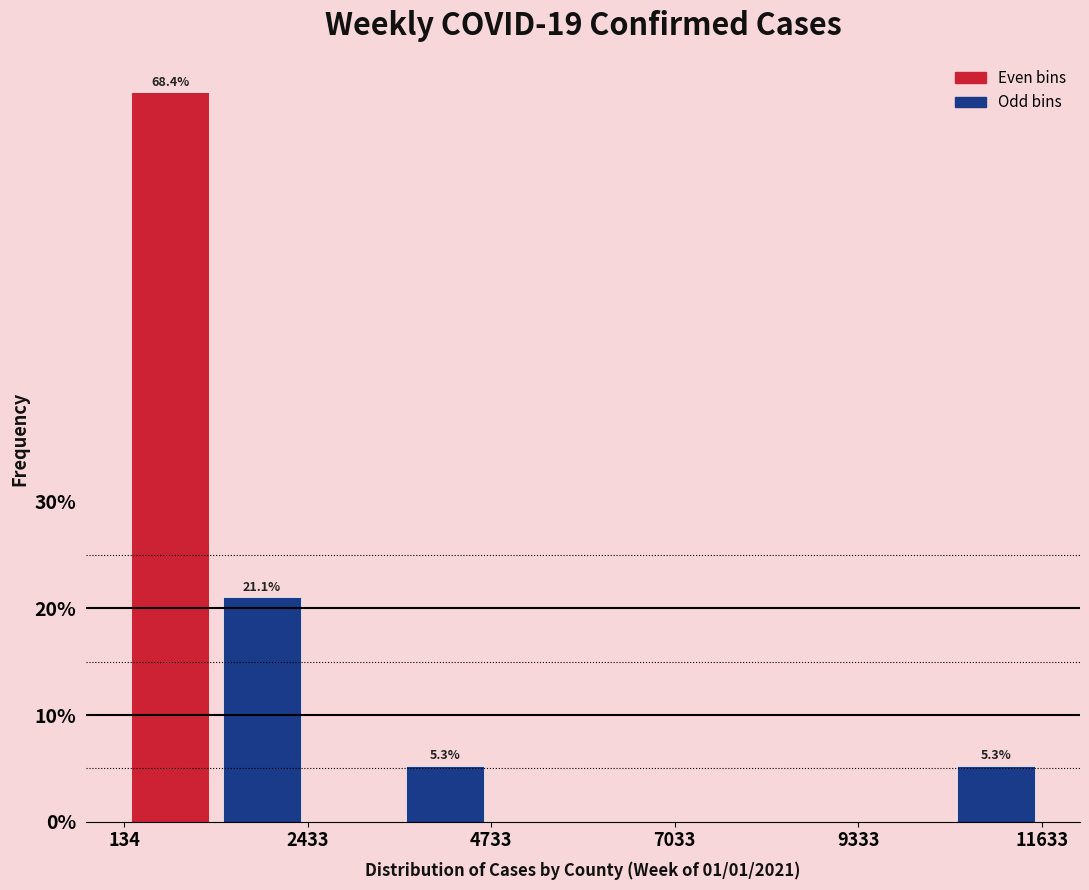

Read against the x-axis, roughly where is the centre of the tallest bar?

500